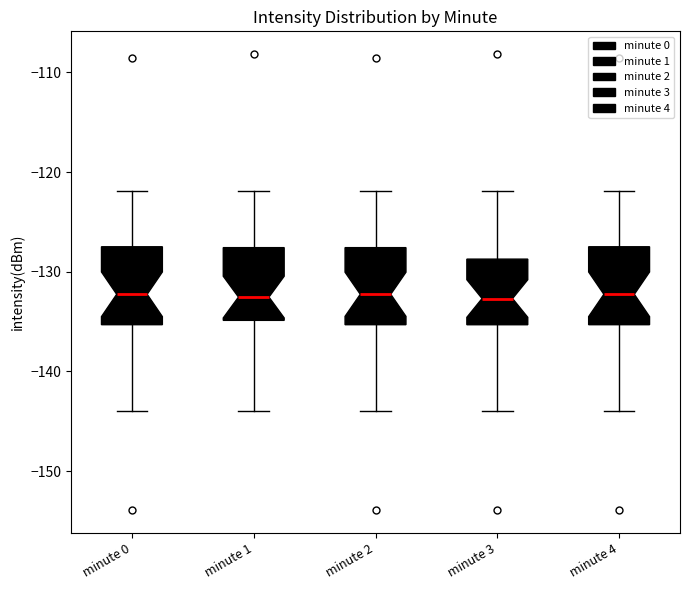

Reading left to right, read every box against the y-axis: the position of its median line, the range the box covers, and the ends of its whiskers. The values are not printed on the chart, so give them approximately, as read against the axis.

minute 0: median -132, box -135 to -127, whiskers -144 to -122
minute 1: median -133, box -135 to -128, whiskers -144 to -122
minute 2: median -132, box -135 to -128, whiskers -144 to -122
minute 3: median -133, box -135 to -129, whiskers -144 to -122
minute 4: median -132, box -135 to -127, whiskers -144 to -122